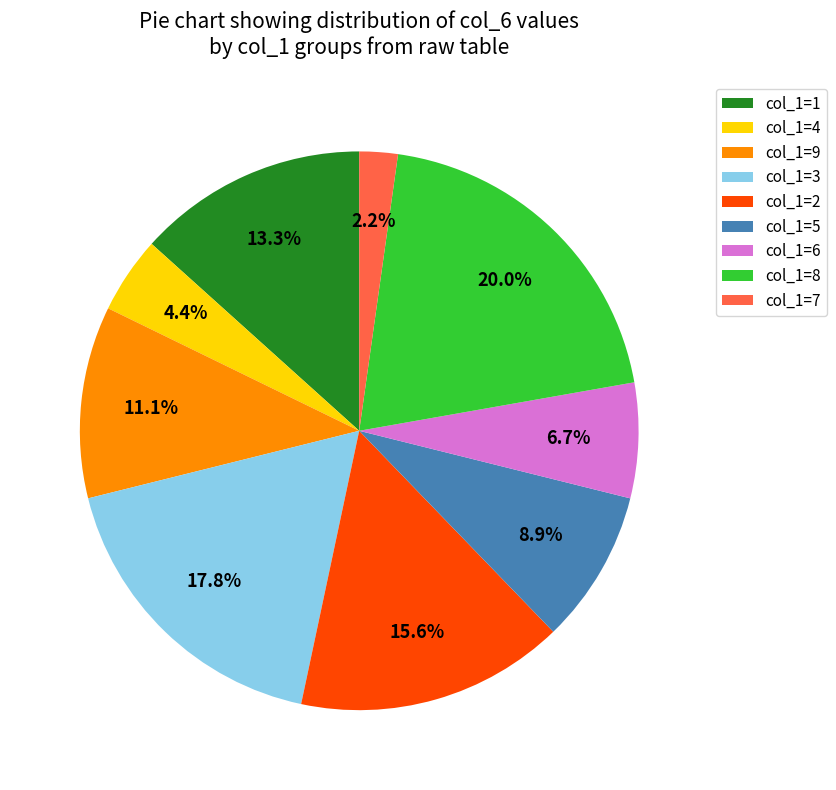

What percentage is NOT represented by col_1=9?

88.9%